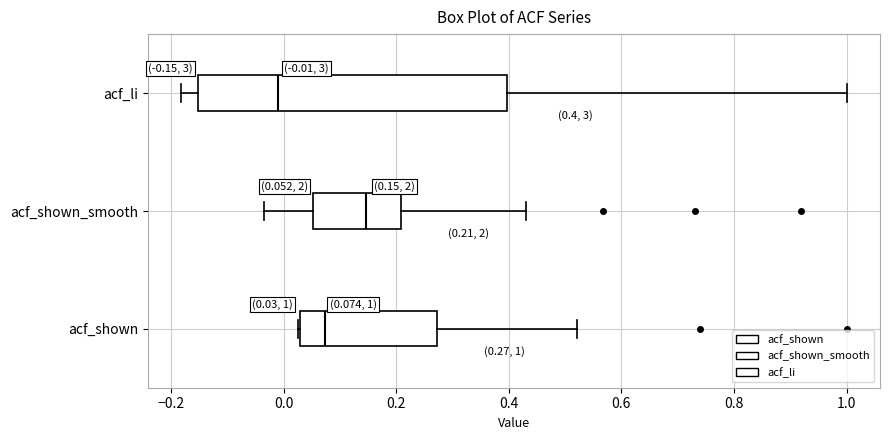

Comparing the boxes themselves (not the whiskers), which one is the widest?

acf_li